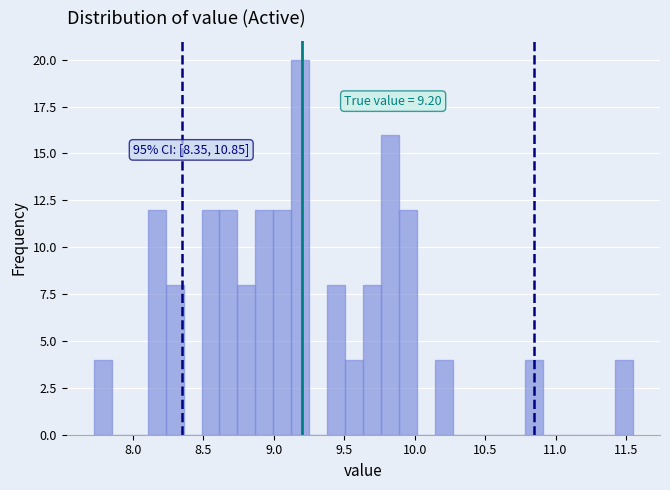

Around what value on the x-axis is the tallest bar? Give the approximate position of its centre, as read against the axis.

9.20